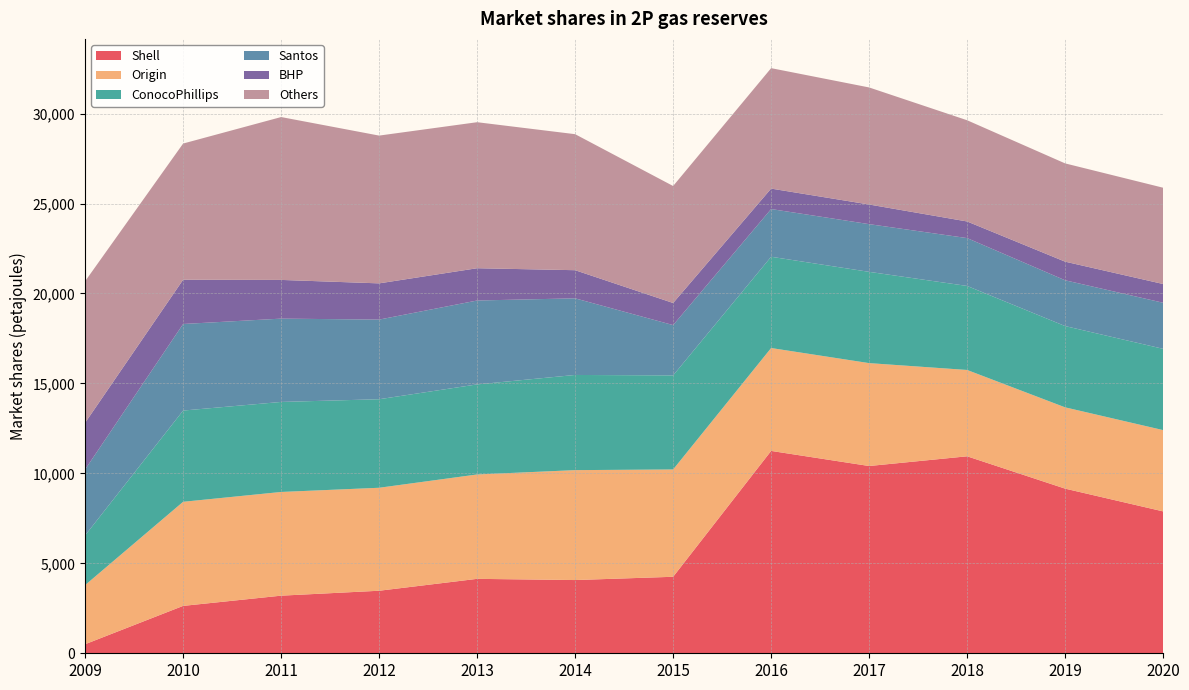

Reading left to right, extract all data points from this chart.

Shell: 2009=504.0	2010=2634.0	2011=3202.5	2012=3475.9	2013=4137.2	2014=4070.1	2015=4252.0	2016=11248.0	2017=10409.0	2018=10948.5	2019=9151.5	2020=7886.5
Origin: 2009=3286.0	2010=5786.0	2011=5763.9	2012=5724.0	2013=5802.0	2014=6110.0	2015=5965.0	2016=5719.0	2017=5719.3	2018=4799.0	2019=4518.0	2020=4518.0
ConocoPhillips: 2009=2763.0	2010=5071.0	2011=5003.9	2012=4920.9	2013=5006.0	2014=5290.1	2015=5229.0	2016=5073.0	2017=5073.0	2018=4670.0	2019=4518.0	2020=4518.0
Santos: 2009=3666.5	2010=4812.0	2011=4630.7	2012=4426.9	2013=4663.1	2014=4259.1	2015=2796.0	2016=2652.0	2017=2651.8	2018=2660.0	2019=2545.0	2020=2561.0
BHP: 2009=2592.5	2010=2461.1	2011=2151.7	2012=2013.4	2013=1794.7	2014=1563.6	2015=1228.0	2016=1137.0	2017=1091.3	2018=924.0	2019=1035.0	2020=1042.0
Others: 2009=7868.0	2010=7569.0	2011=9053.0	2012=8214.1	2013=8116.2	2014=7560.7	2015=6503.0	2016=6695.0	2017=6506.5	2018=5626.0	2019=5462.0	2020=5352.0